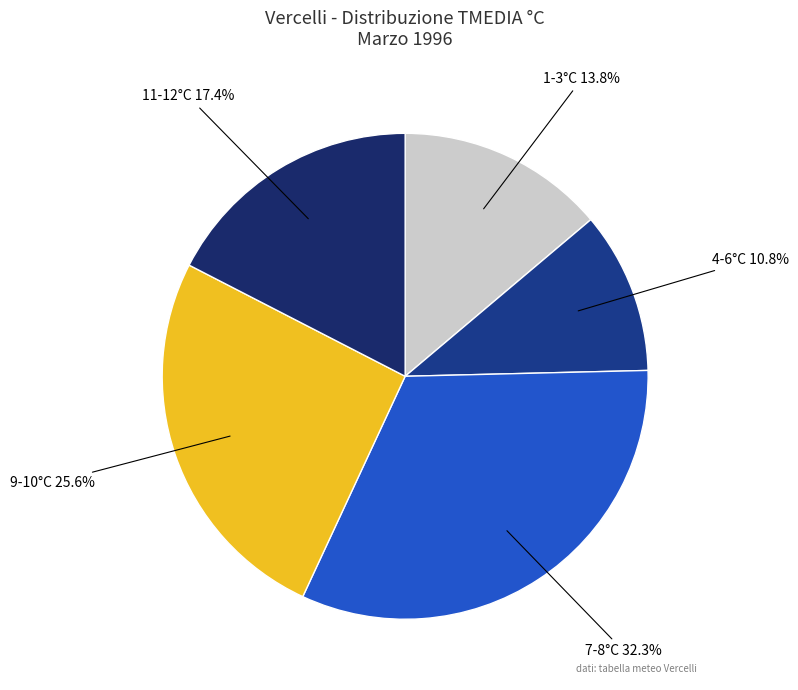

Does any single category account for the majority?

No